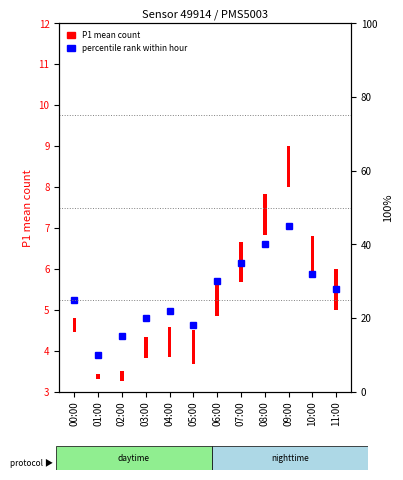

What is the approximate value at 09:00, to the nearest 5?

45